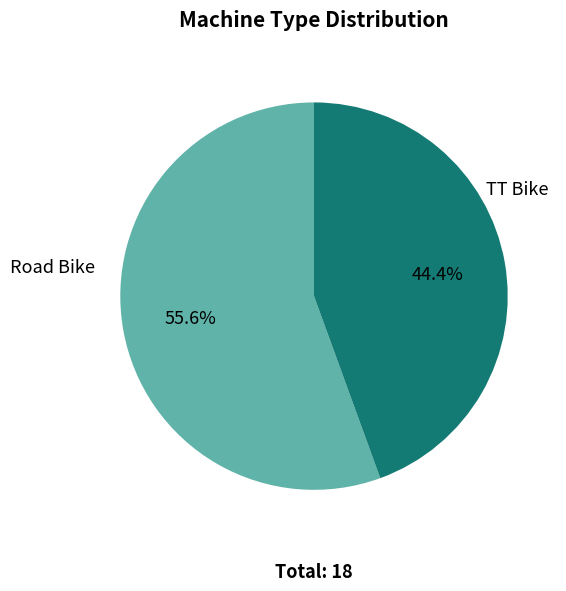

Which category accounts for the majority?

Road Bike